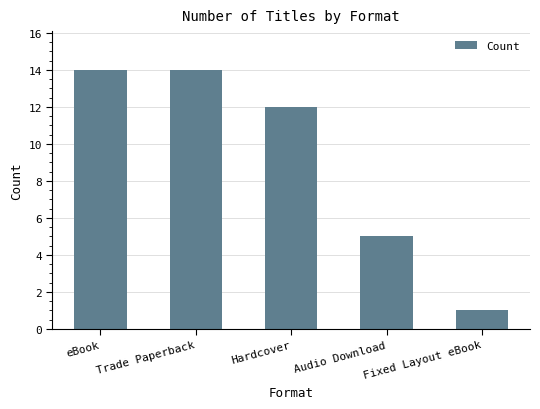

How many distinct data groups are displayed?

1